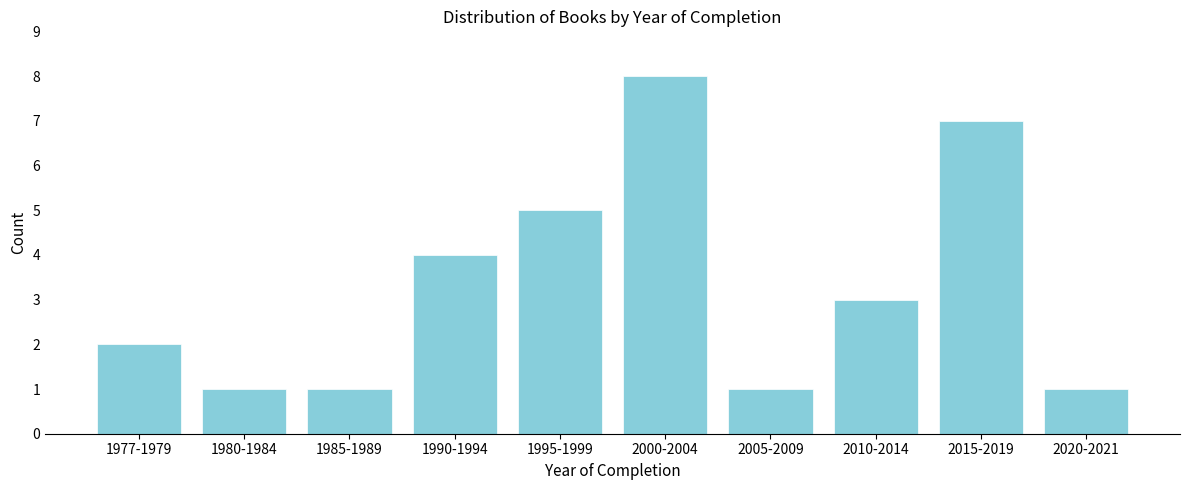

Reading left to right, transcribe all the data shown in this chart.

2	1	1	4	5	8	1	3	7	1